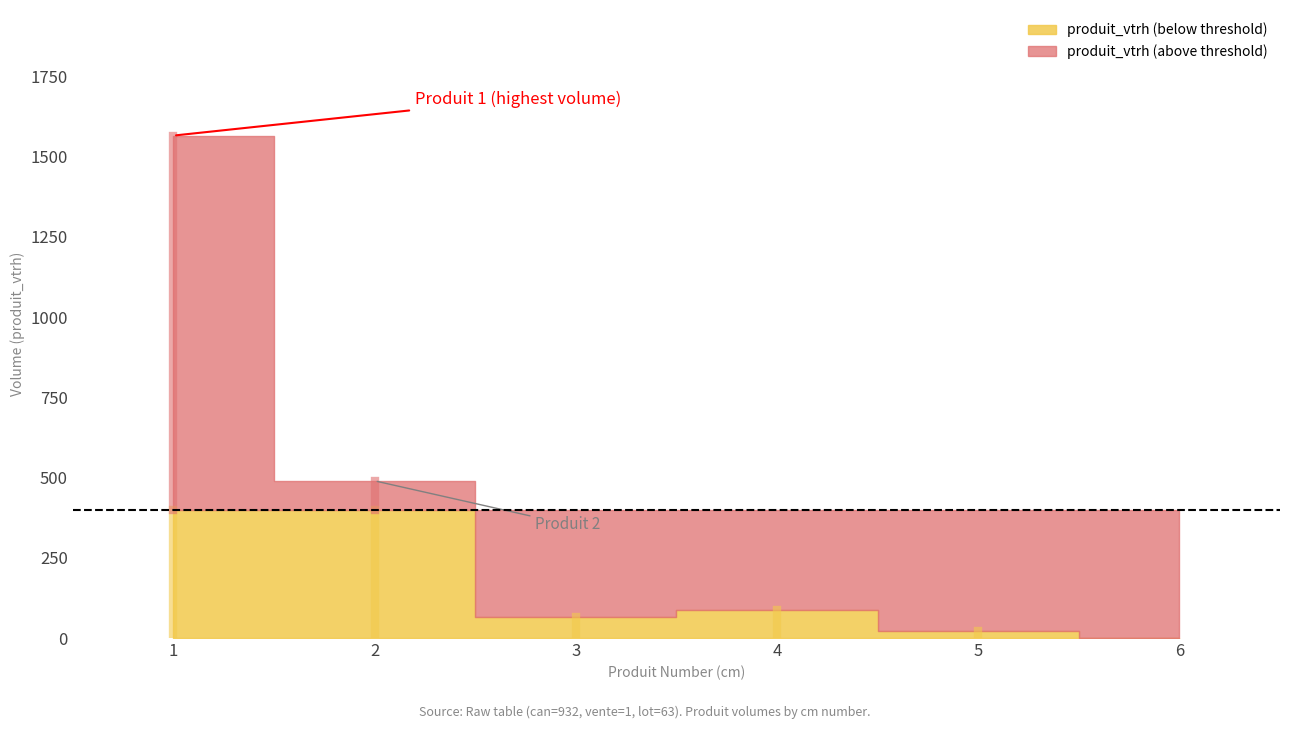

What is the value of the produit_vtrh point at the 1st from the left?

1566.0